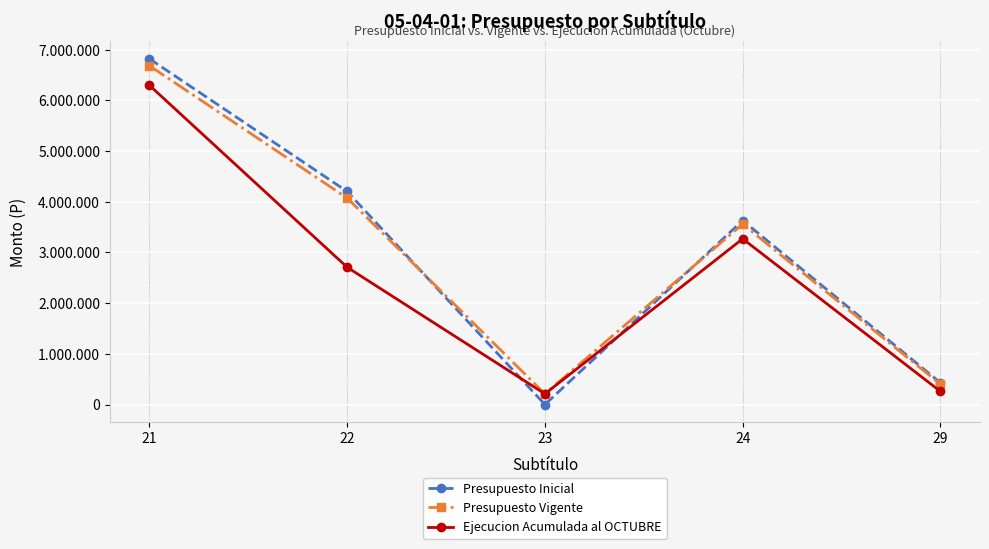

Which category has the lowest value in the Ejecucion Acumulada al OCTUBRE series?

23